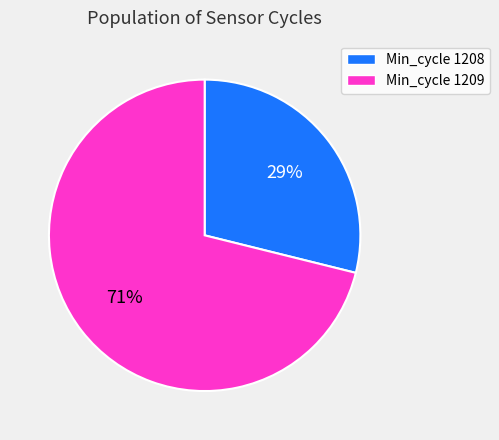

To the nearest percent, what is the average slice percentage?

50%